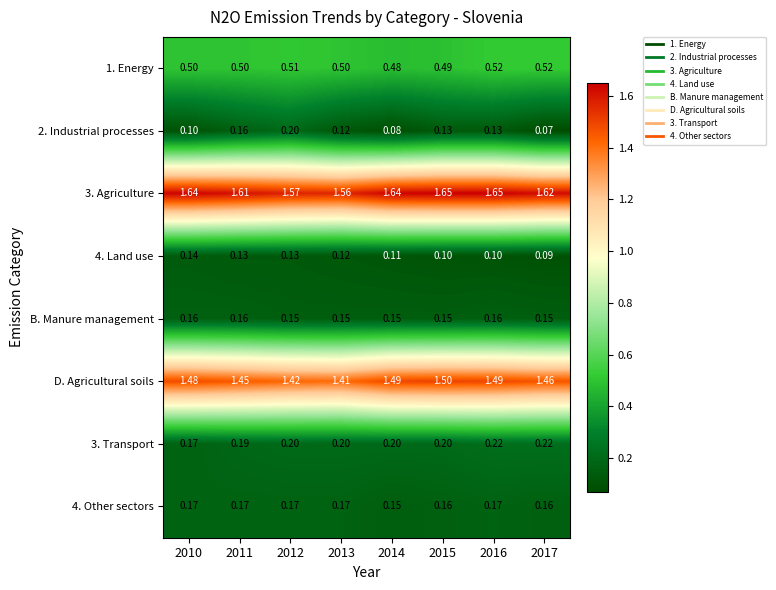

At which category is the sum across all series the highest?

2016